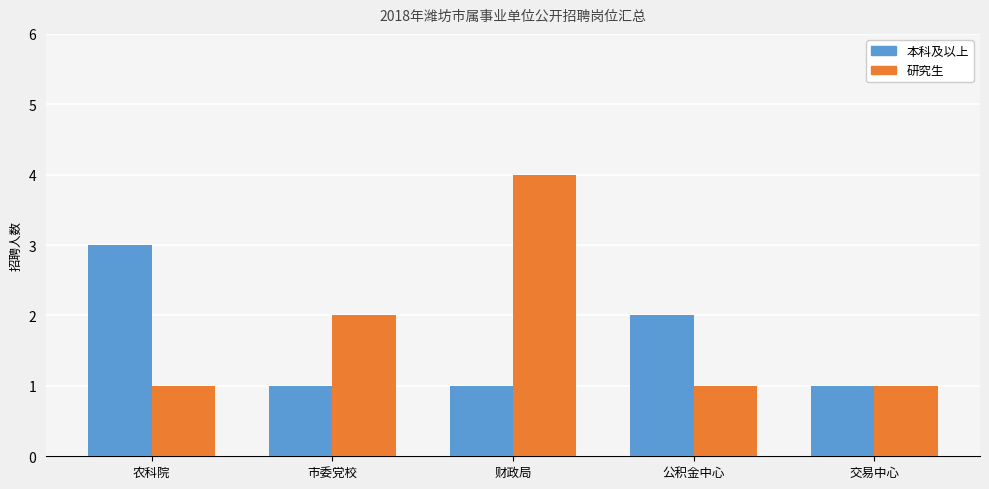

Reading left to right, what are all the values shown in this chart?

本科及以上: 农科院=3	市委党校=1	财政局=1	公积金中心=2	交易中心=1
研究生: 农科院=1	市委党校=2	财政局=4	公积金中心=1	交易中心=1